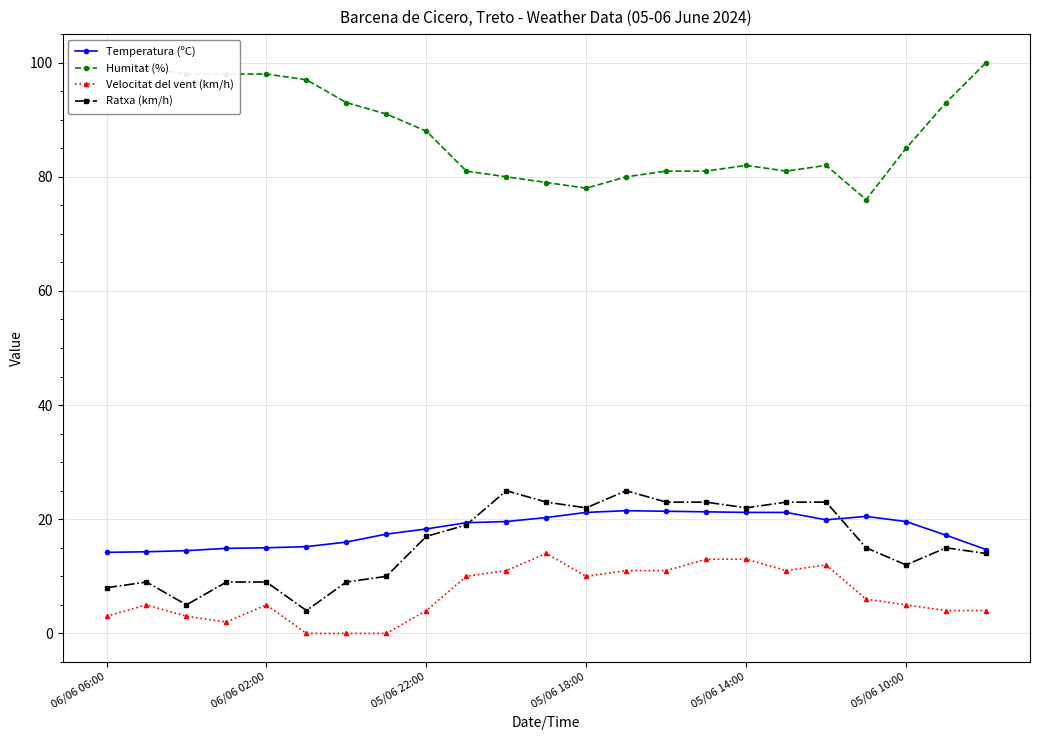

Which series has the widest spread of values?

Humitat (%)